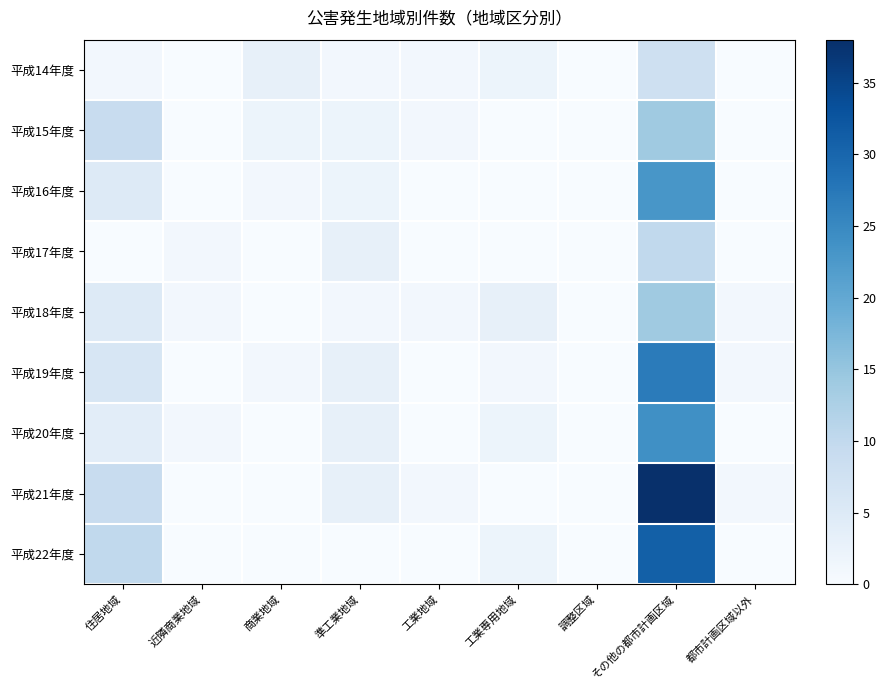

Rank the series by their maximum value, from highest to lowest.

平成21年度, 平成22年度, 平成19年度, 平成20年度, 平成16年度, 平成15年度, 平成18年度, 平成17年度, 平成14年度